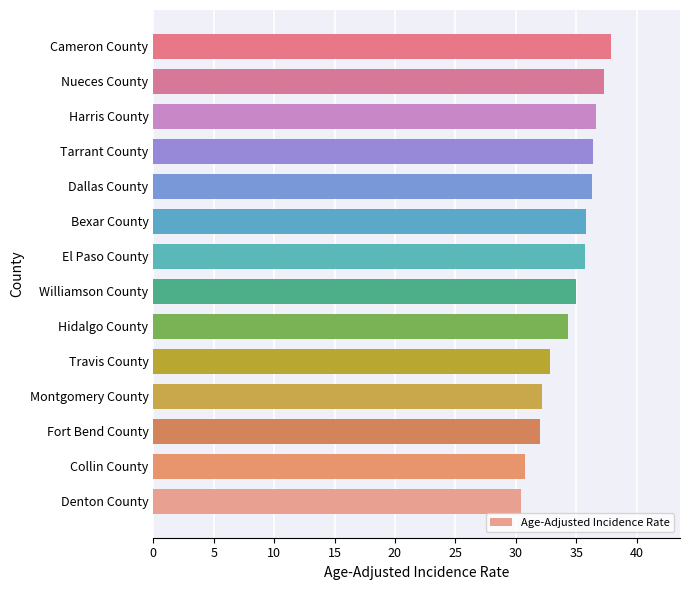

What is the maximum value shown in the chart?

37.9